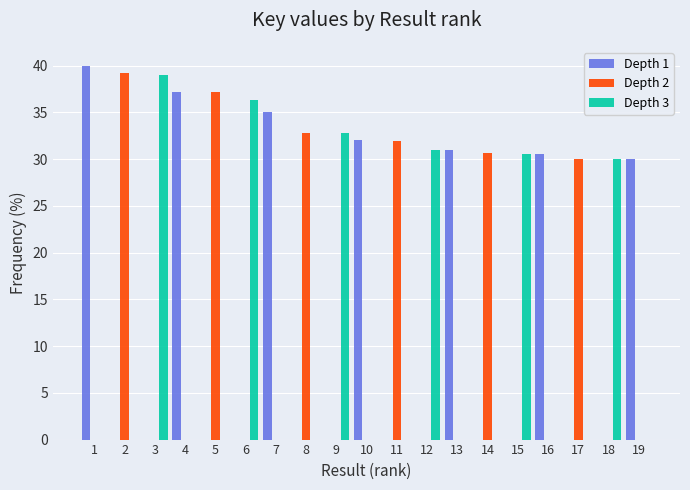

What are all the series names shown in the legend?

Depth 1, Depth 2, Depth 3